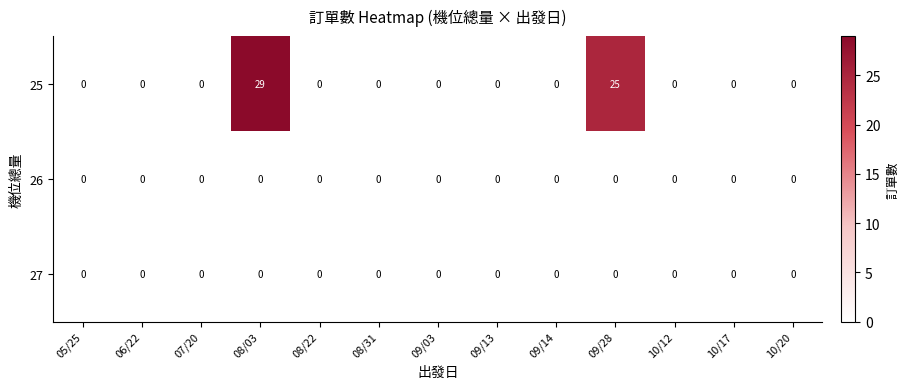

What is the total value across all series at 08/03?

29